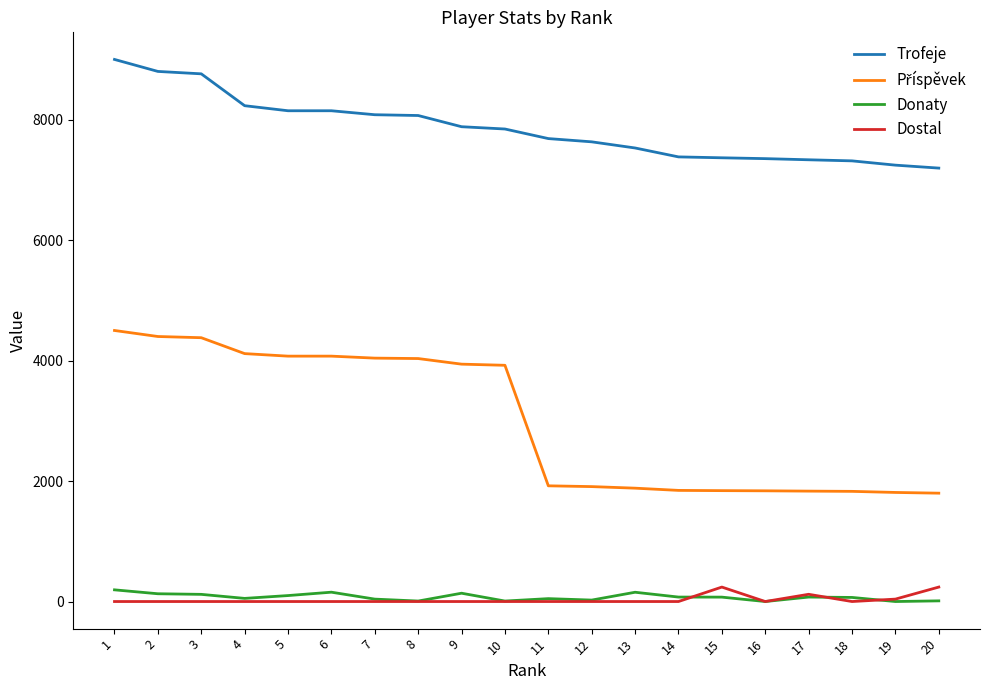

What is the maximum value shown in the chart?

9000